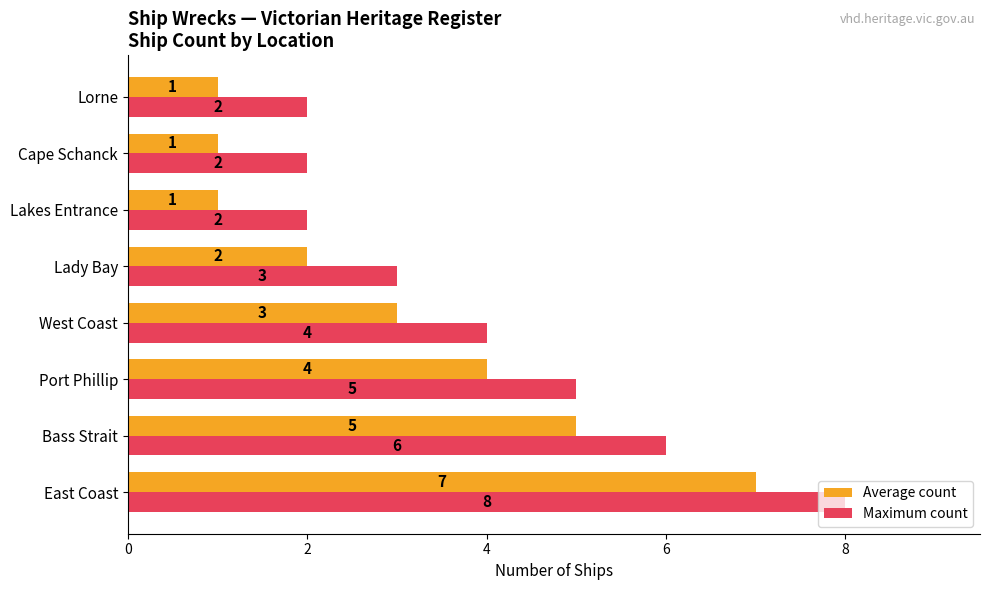

How many Maximum count values are between 2 and 6?

7